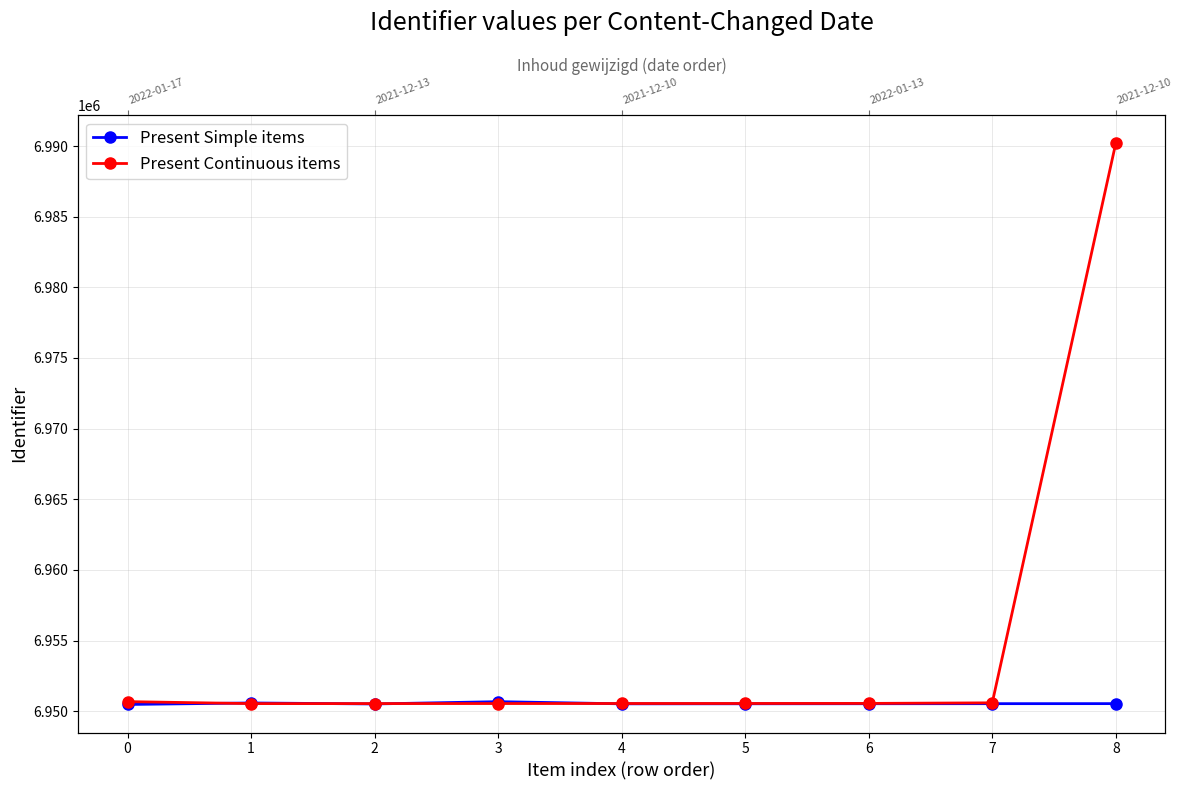

Does the chart display data point markers on the line(s)?

Yes